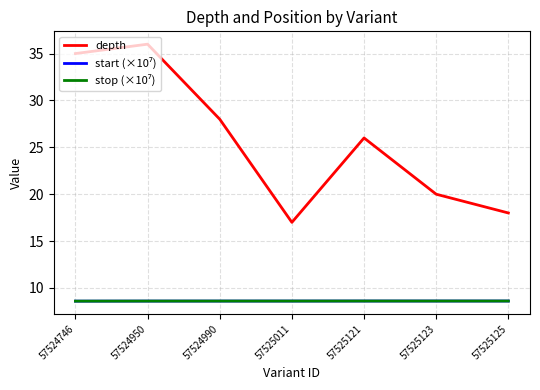

Which series has the widest spread of values?

depth